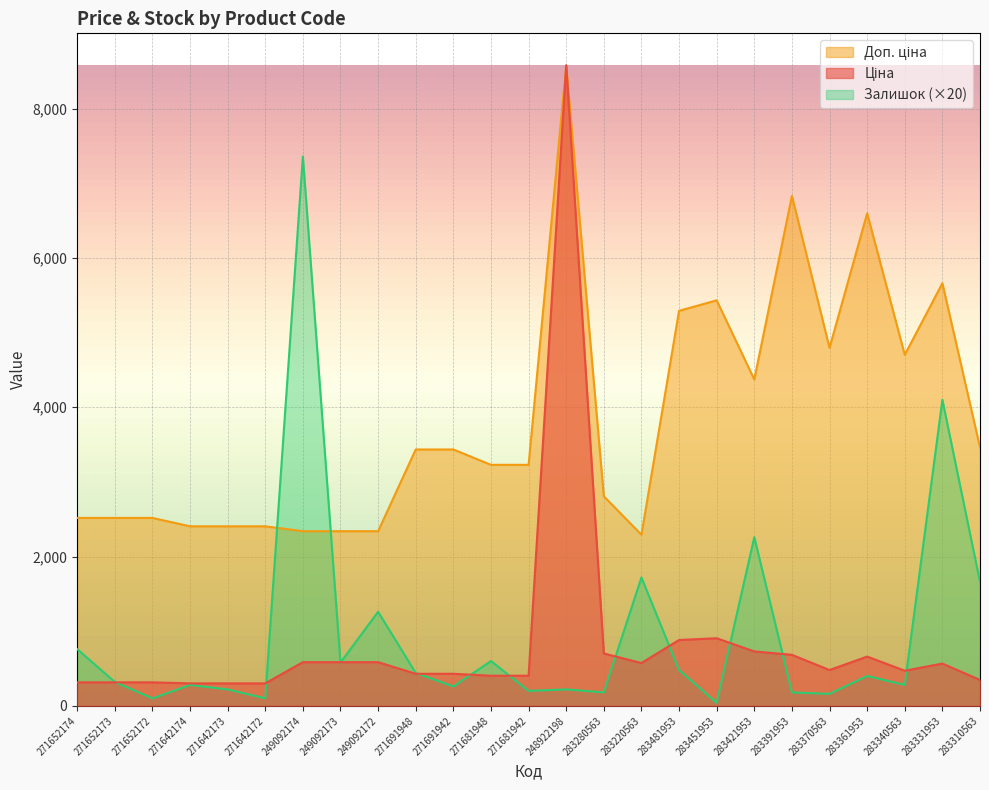

Which category has the highest value in the Доп. ціна series?

248922198